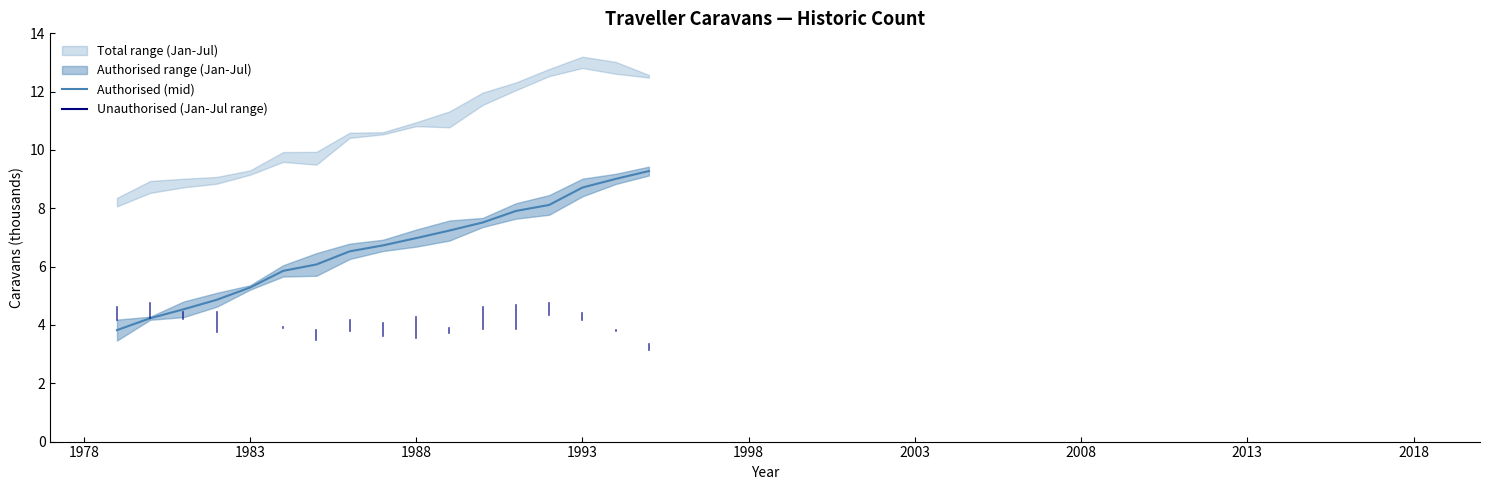

The value of Authorised (mid) at 1993 is 8.7. True or false?

True